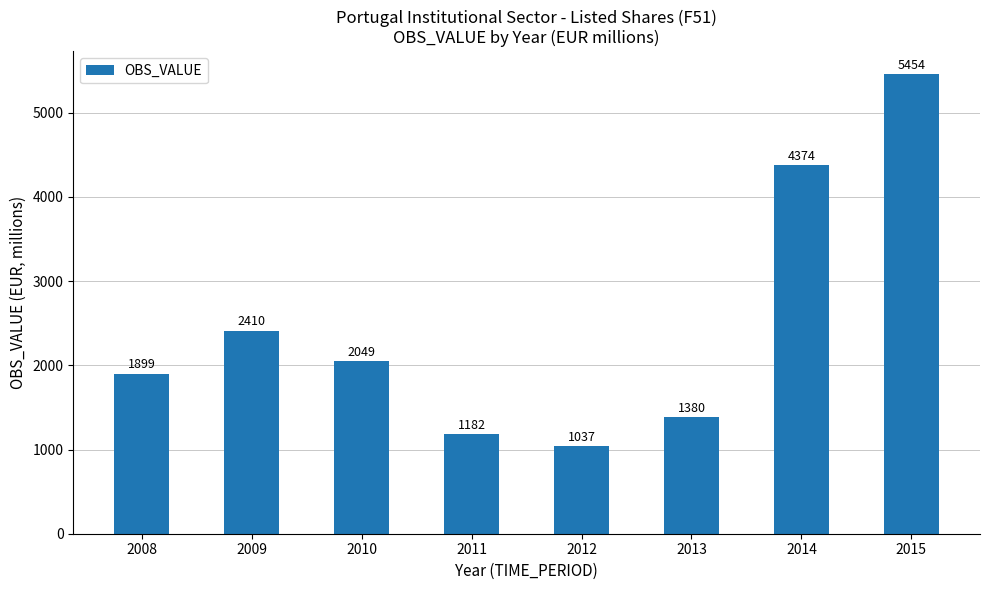

What is the difference between the maximum and minimum values?

4417